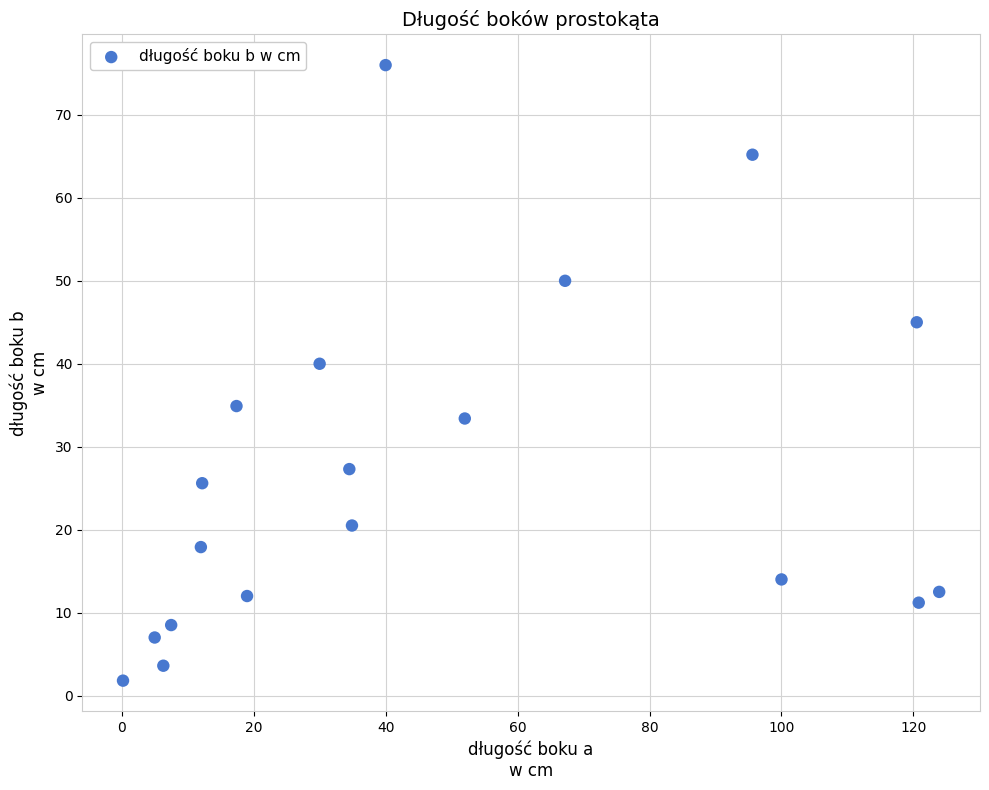

What is the range of X values (max minus min)?

123.7